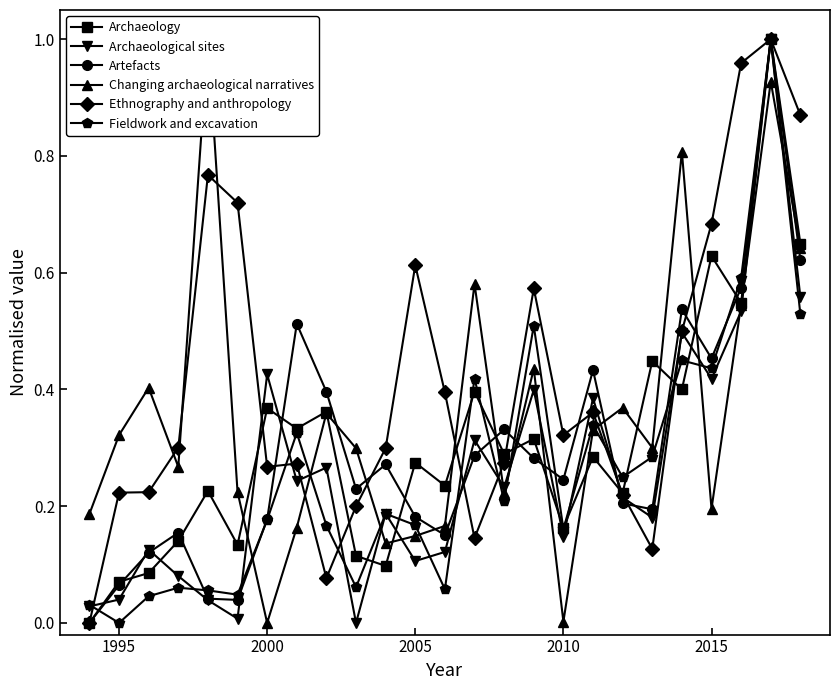

What is the value of the Archaeology point at the 2nd from the left?

0.1